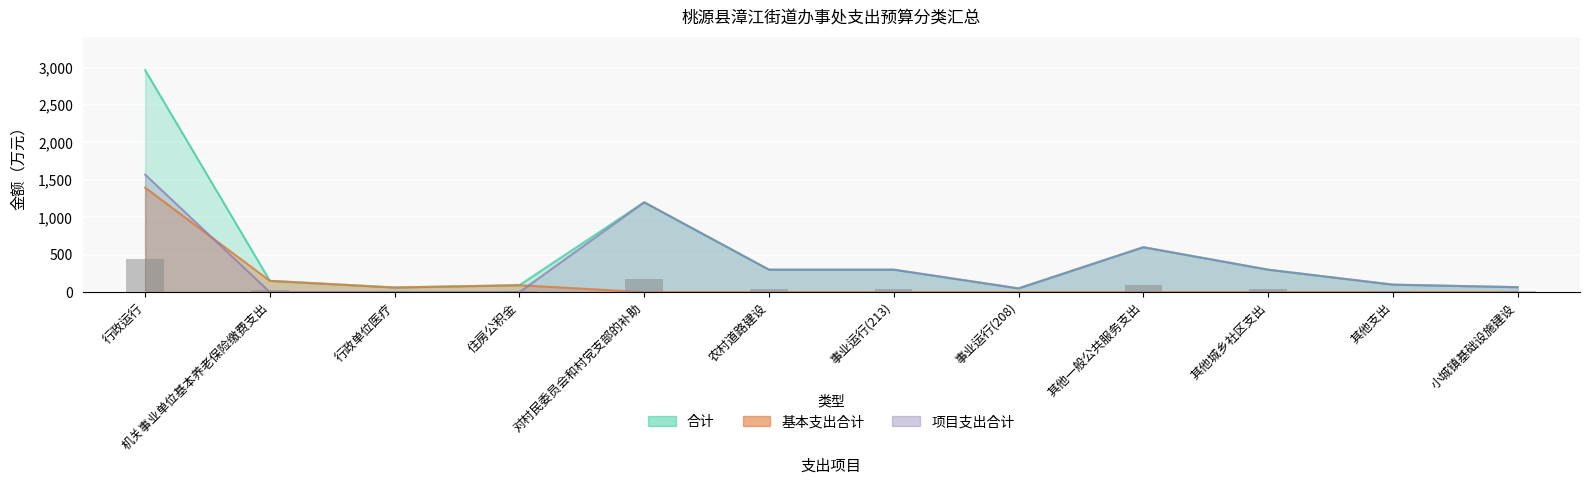

Is it true that 项目支出合计 equals 423.7 at 行政运行?

False